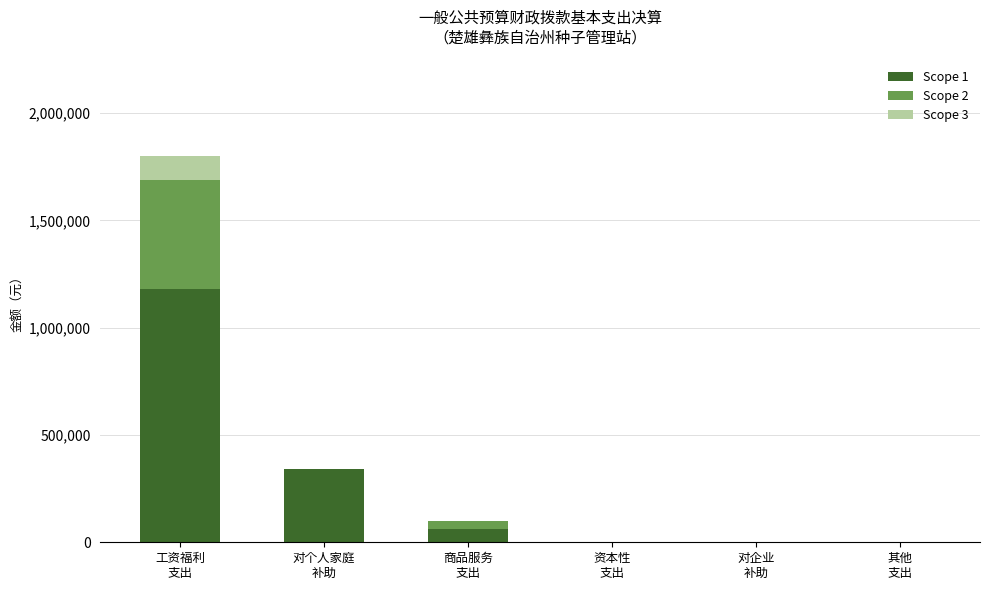

True or false: Scope 1 has a value of -460281.6 at 资本性
支出.

False